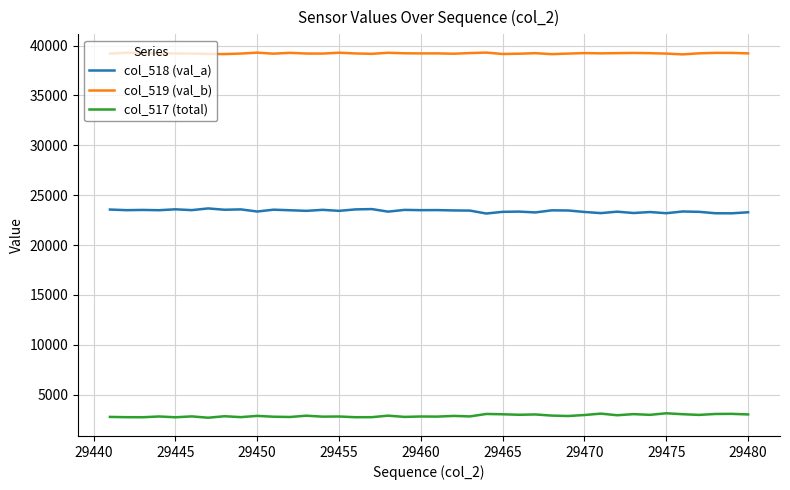

Rank the series by their maximum value, from highest to lowest.

col_519 (val_b), col_518 (val_a), col_517 (total)